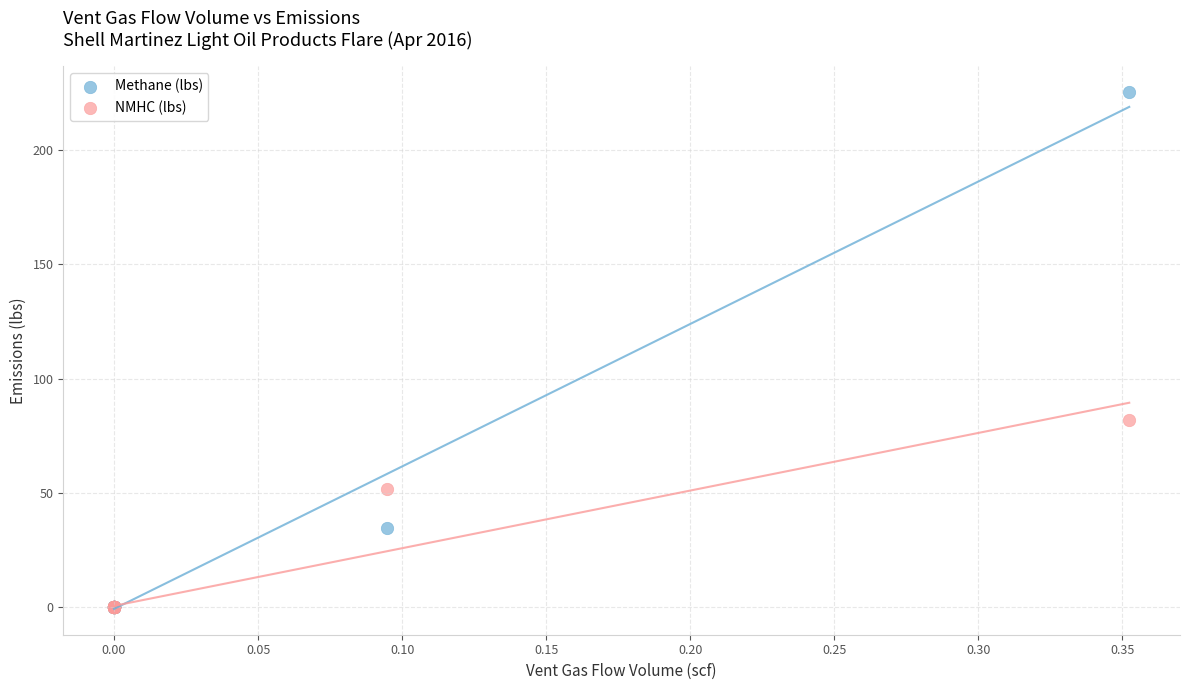

In the NMHC (lbs) series, what Y value is closest to 41?

51.9